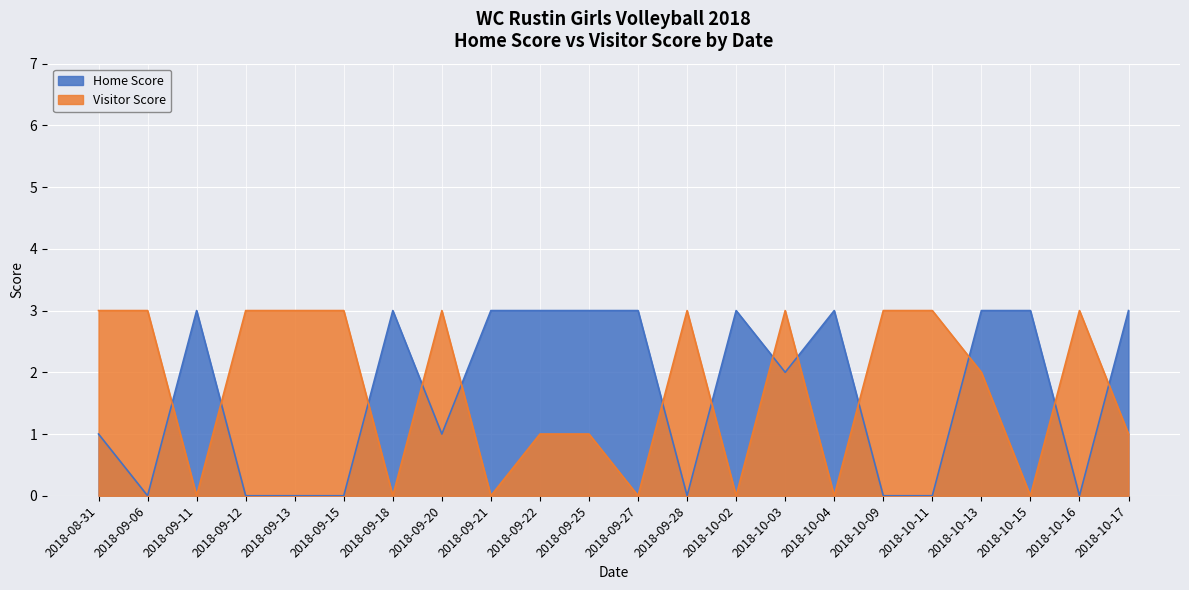

True or false: Visitor Score has a value of 3 at 2018-10-03.

True